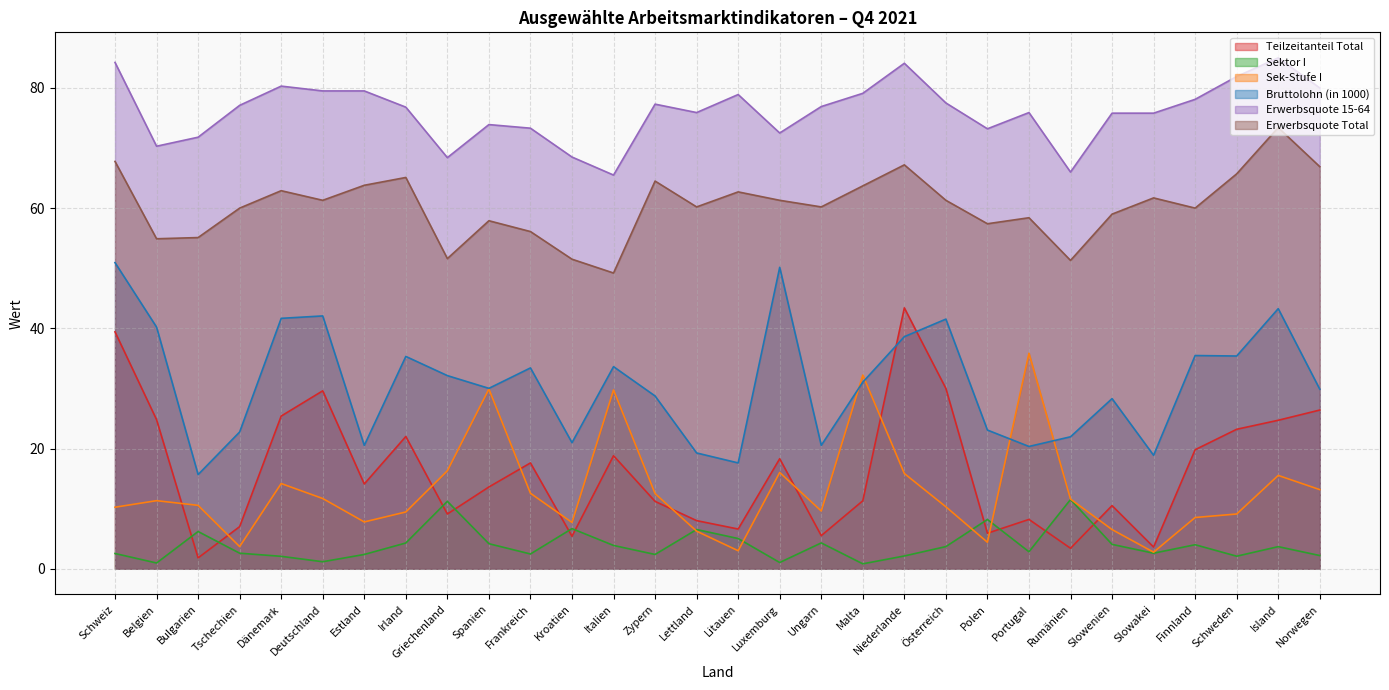

What position from the right is Spanien?

21